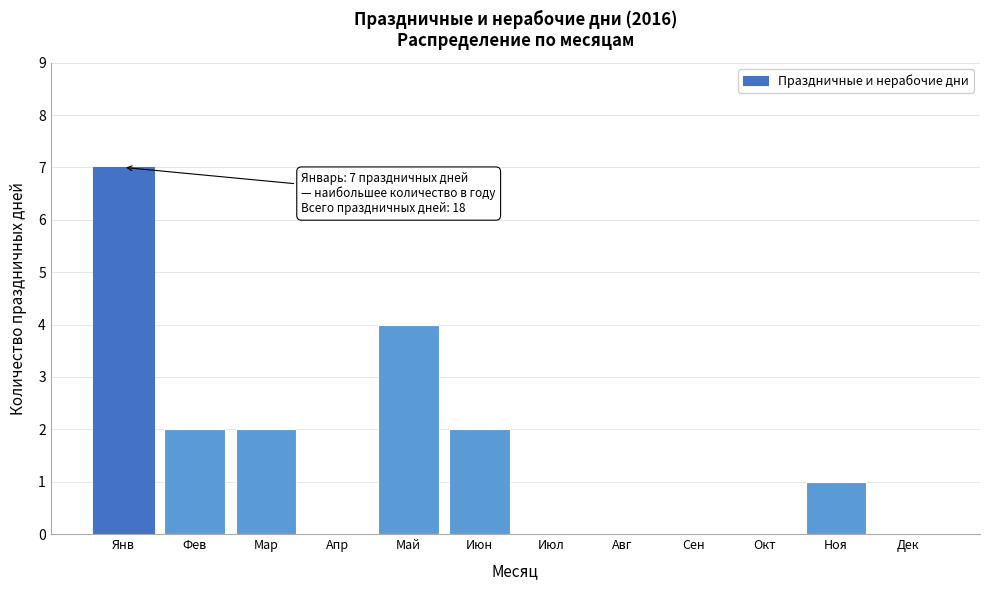

Reading right to left, extract all data points from this chart.

Дек=0	Ноя=1	Окт=0	Сен=0	Авг=0	Июл=0	Июн=2	Май=4	Апр=0	Мар=2	Фев=2	Янв=7